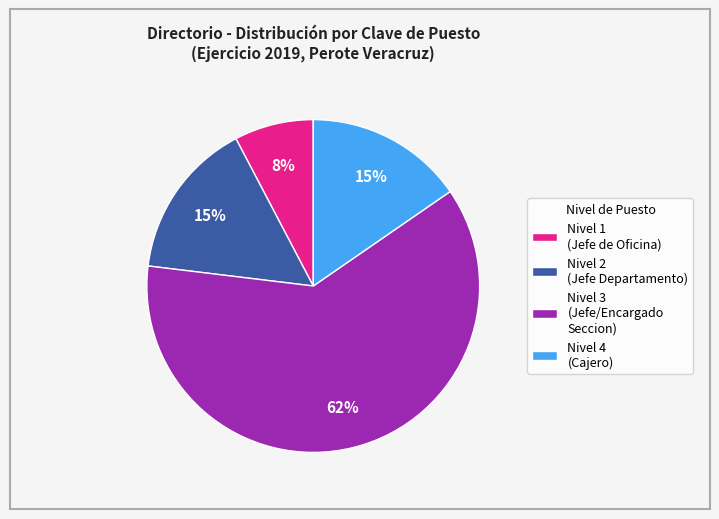

Which slice is the largest?

Nivel 3 (Jefe/Encargado Seccion)